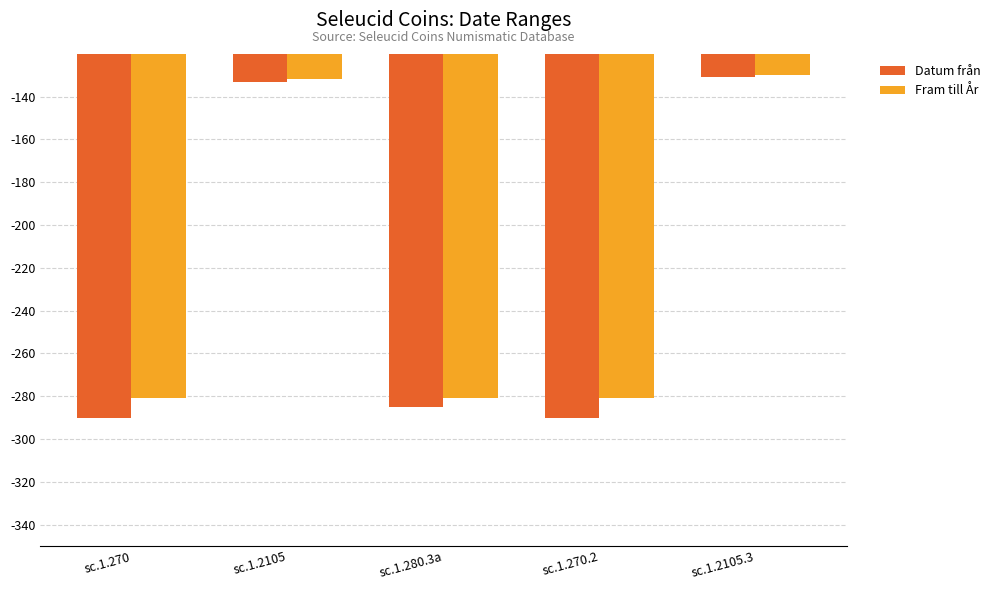

How many distinct data groups are displayed?

2